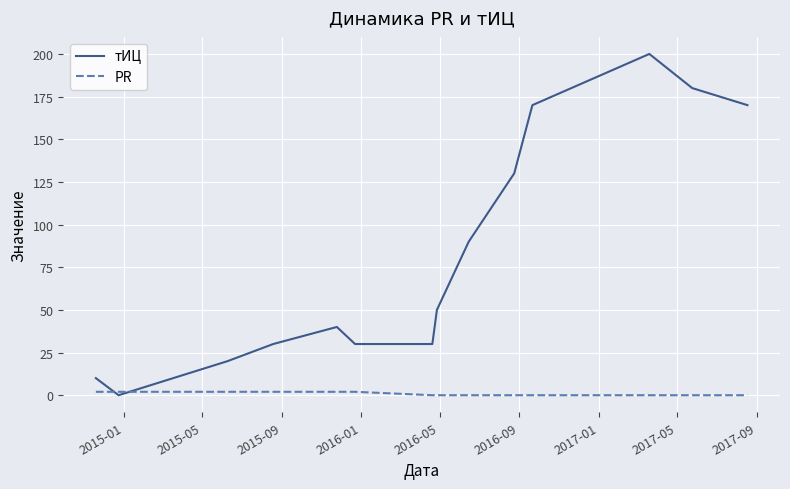

Rank the series by their maximum value, from highest to lowest.

тИЦ, PR